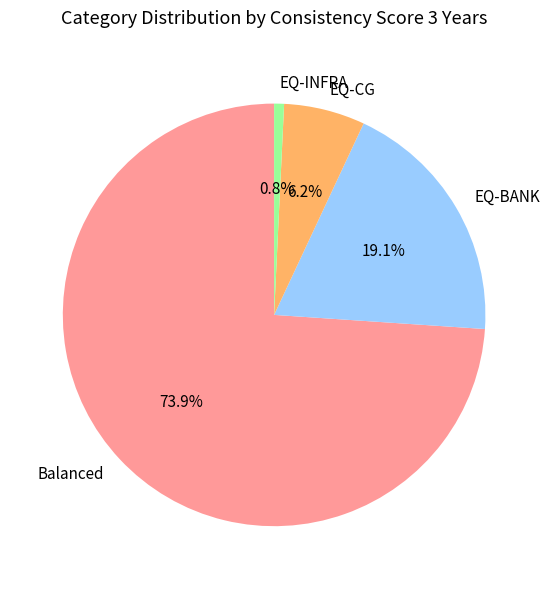

Is there a majority slice in this chart?

Yes